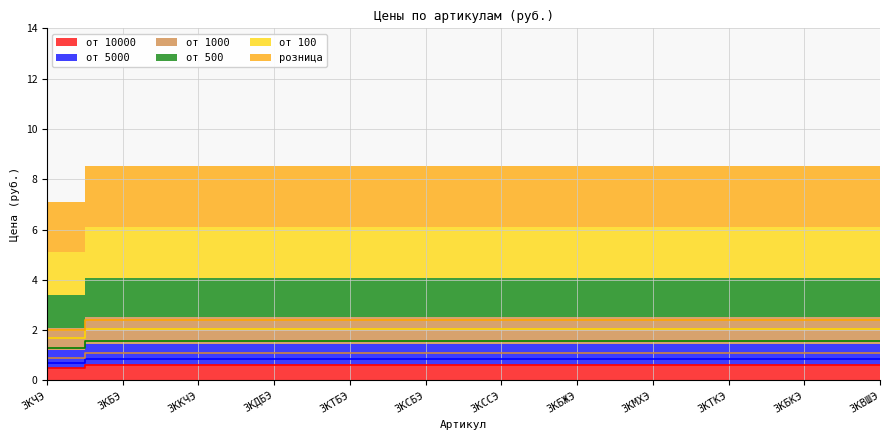

What is the difference between the maximum and minimum values in the от 100 series?

0.3